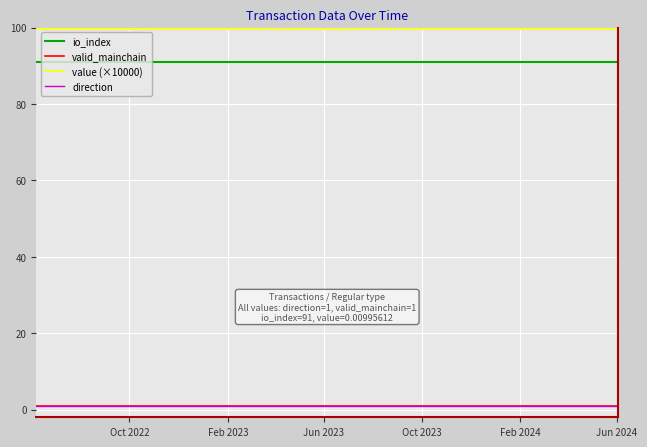

At which category does the chart reach its minimum across all series?

Oct 2022